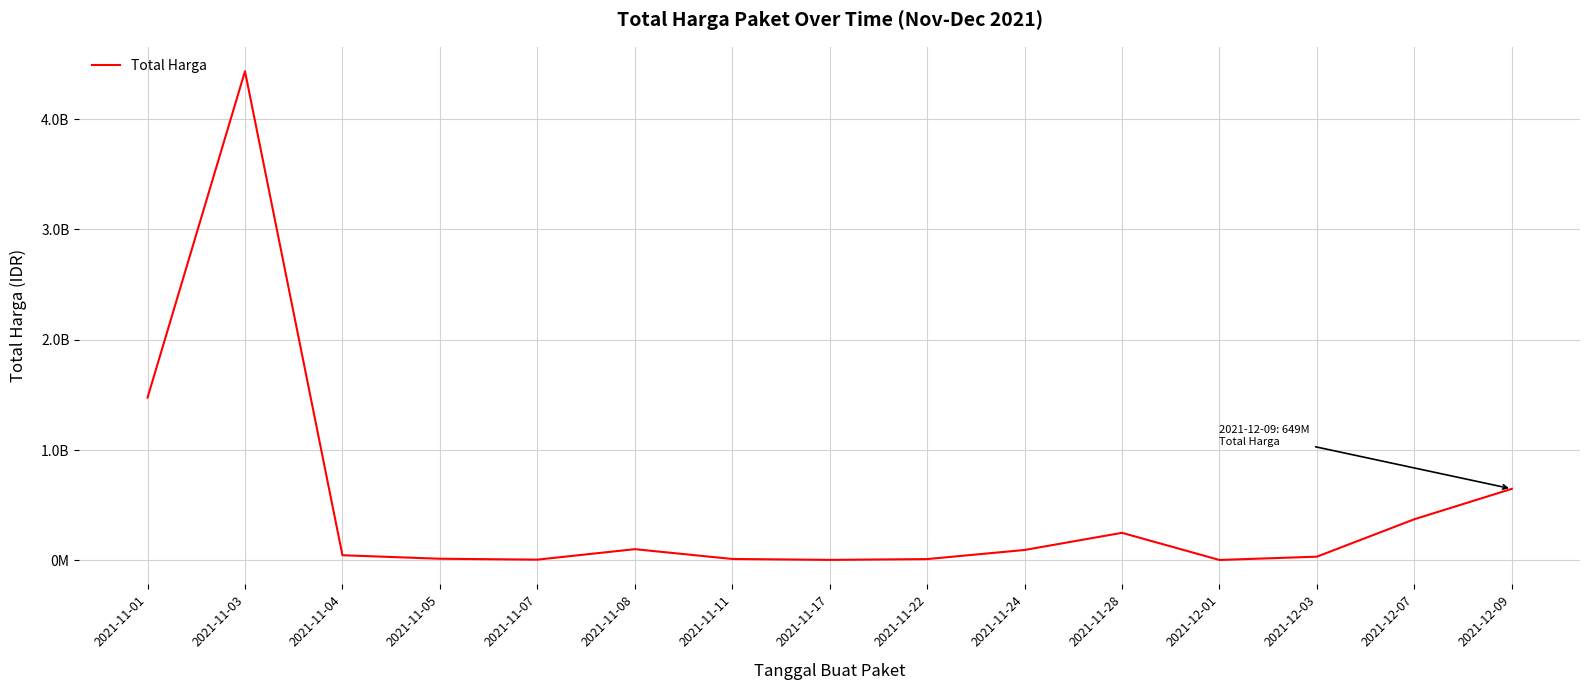

Which label corresponds to the largest value in the chart?

2021-11-03